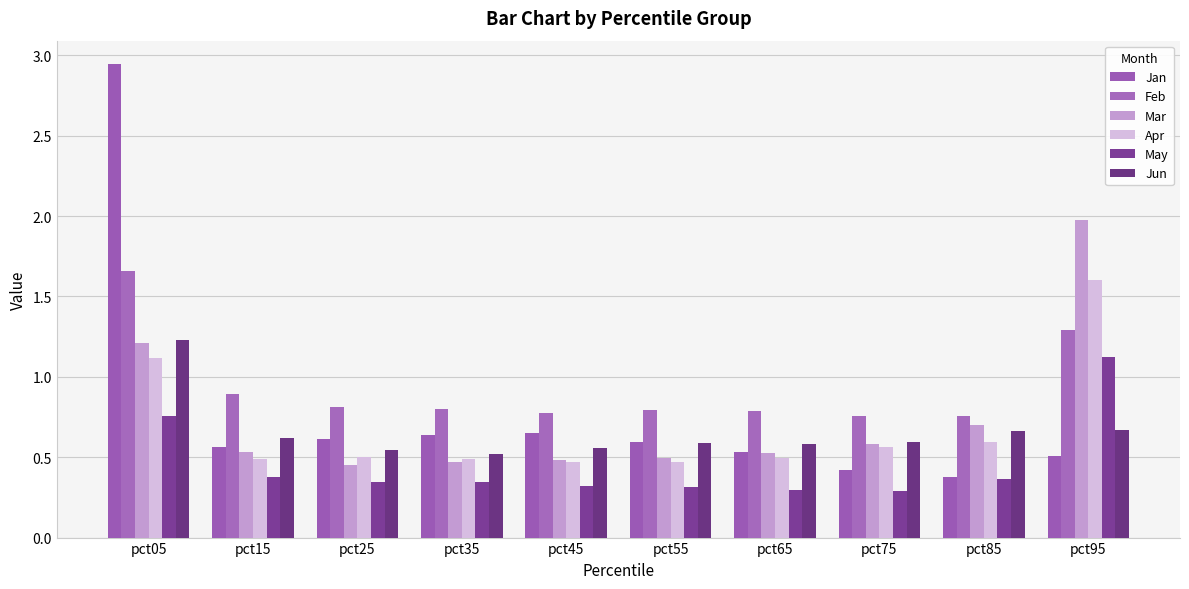

The value of Mar at pct35 is 0.3. True or false?

False